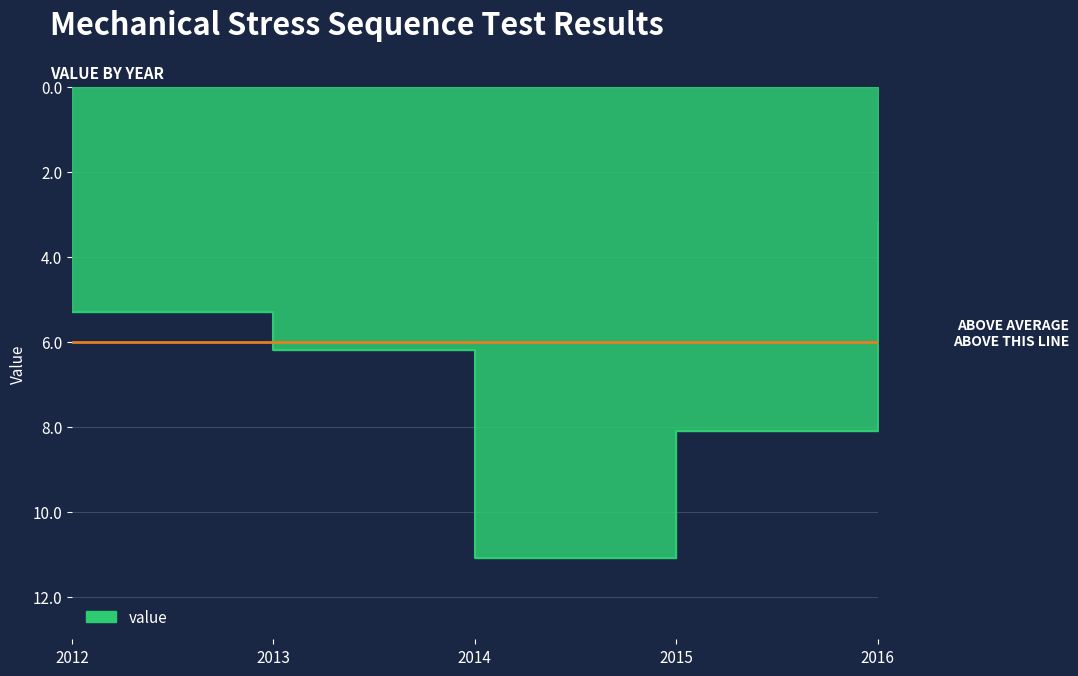

Approximately how many times larger is the value at 2016 compared to 2012?

0.6